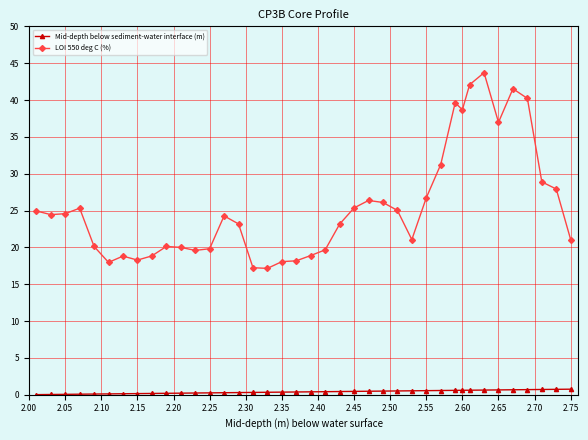

True or false: Mid-depth below sediment-water interface (m) and LOI 550 deg C (%) intersect in this chart.

False